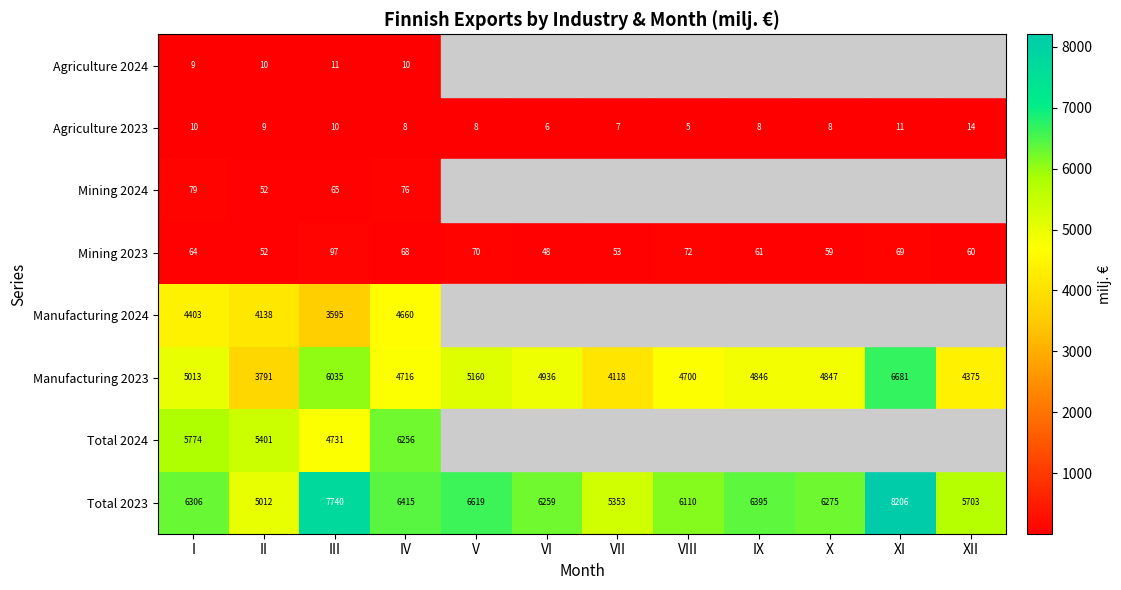

At which label does Agriculture 2023 reach its peak?

XII